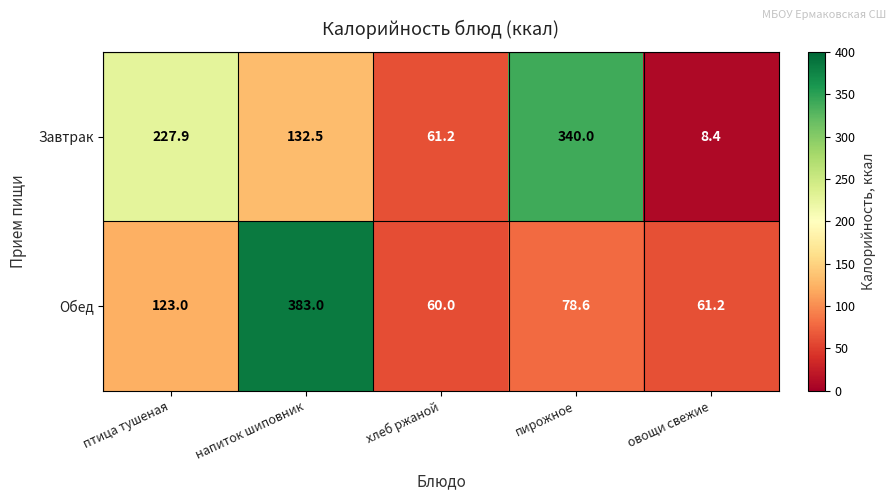

Between напиток шиповник and овощи свежие, which series saw the biggest shift?

Обед